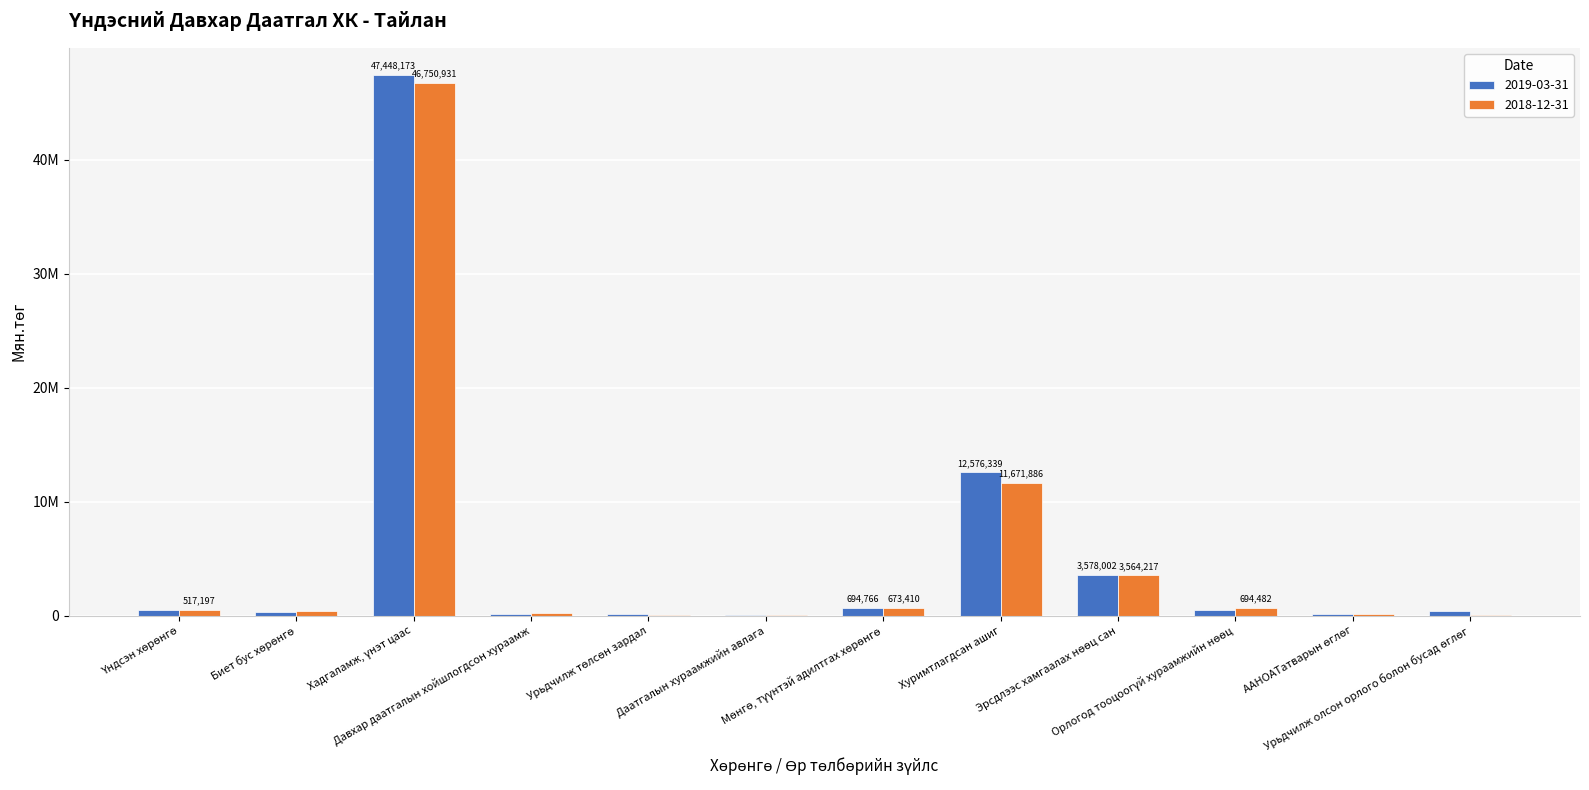

Which series has the largest range (max minus min)?

2019-03-31